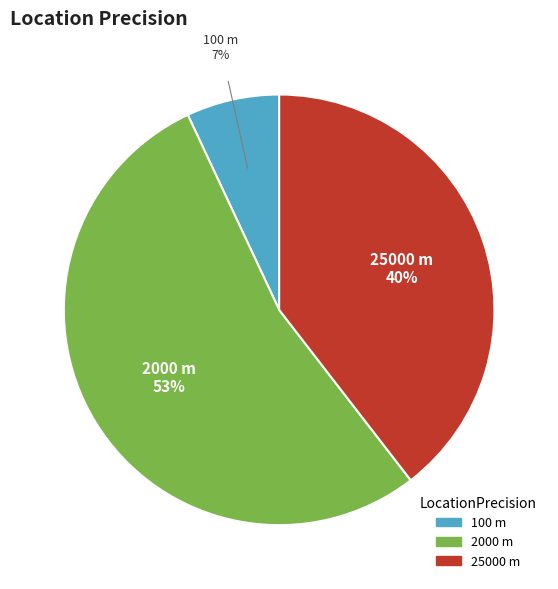

How many slices are in this pie chart?

3